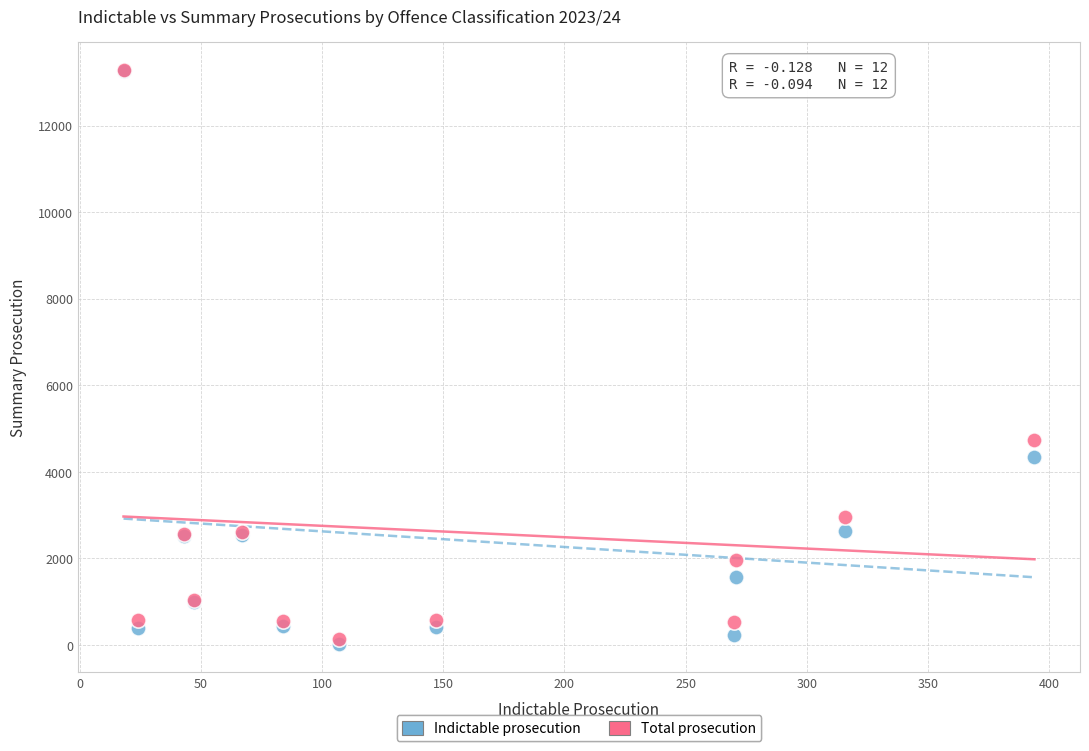

Which series has the largest Y range (max minus min)?

Indictable prosecution